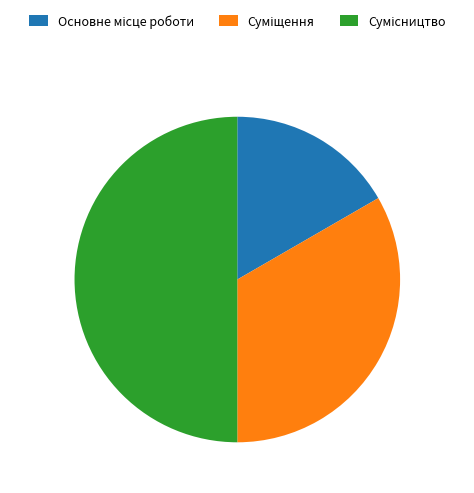

To the nearest percent, what is the difference between the Суміщення and Сумісництво slice percentages?

17%